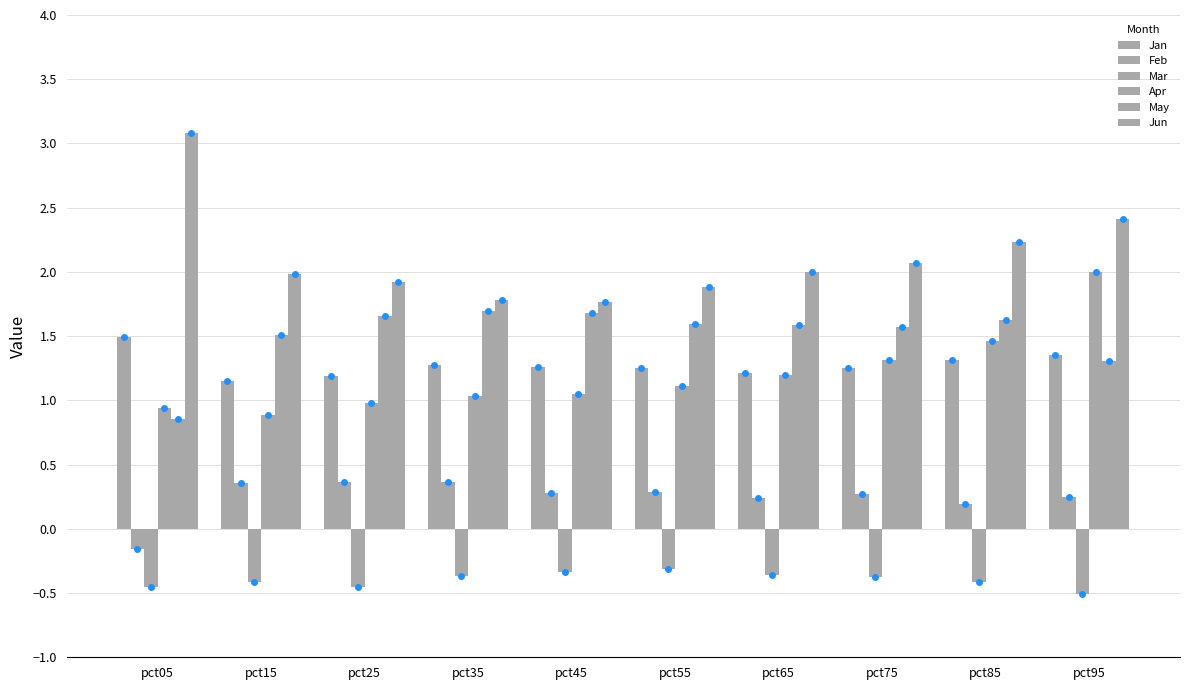

Count the number of data series in this chart.

6